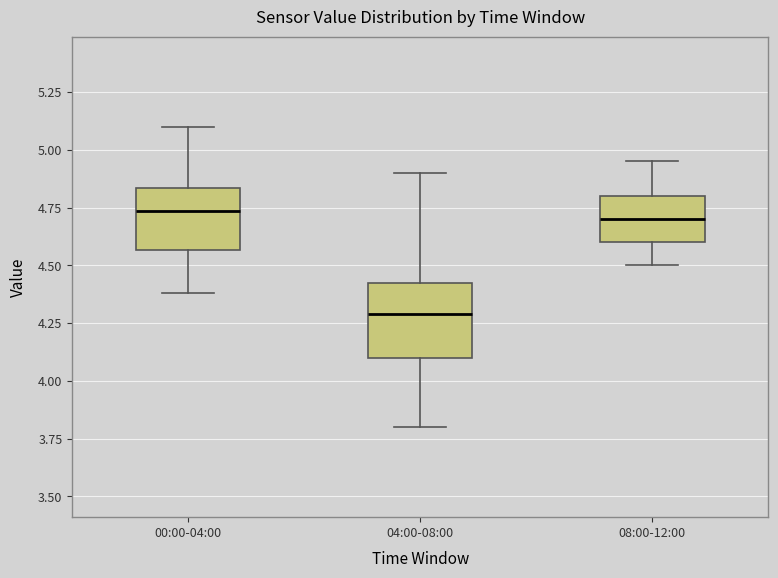

Which box is the tallest, from its lower edge to its upper edge?

04:00-08:00